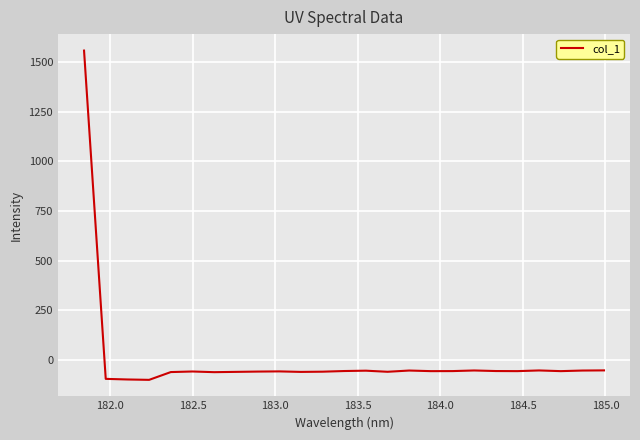

What is the smallest value displayed?

-99.2